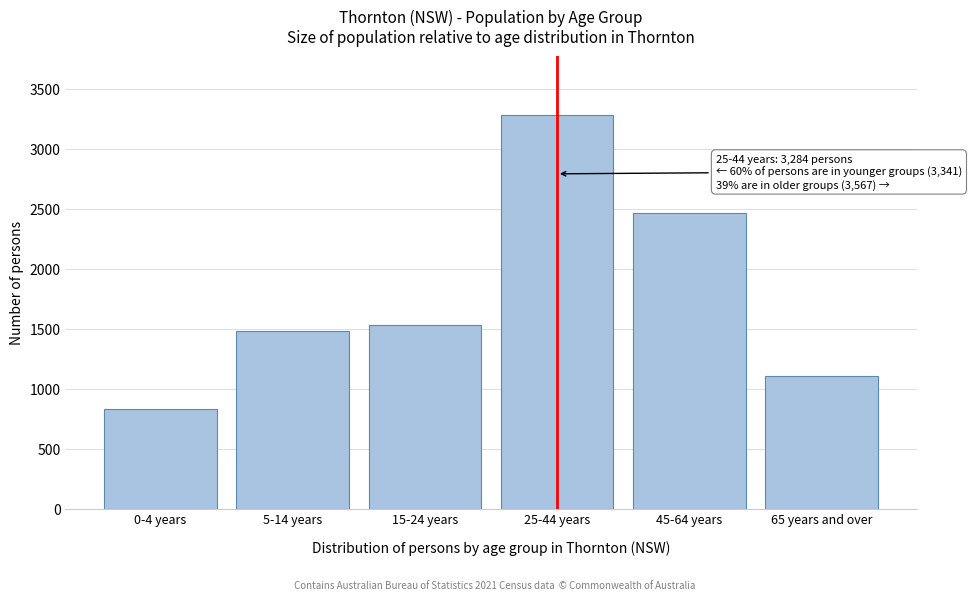

Reading left to right, transcribe all the data shown in this chart.

828	1481	1528	3284	2464	1103